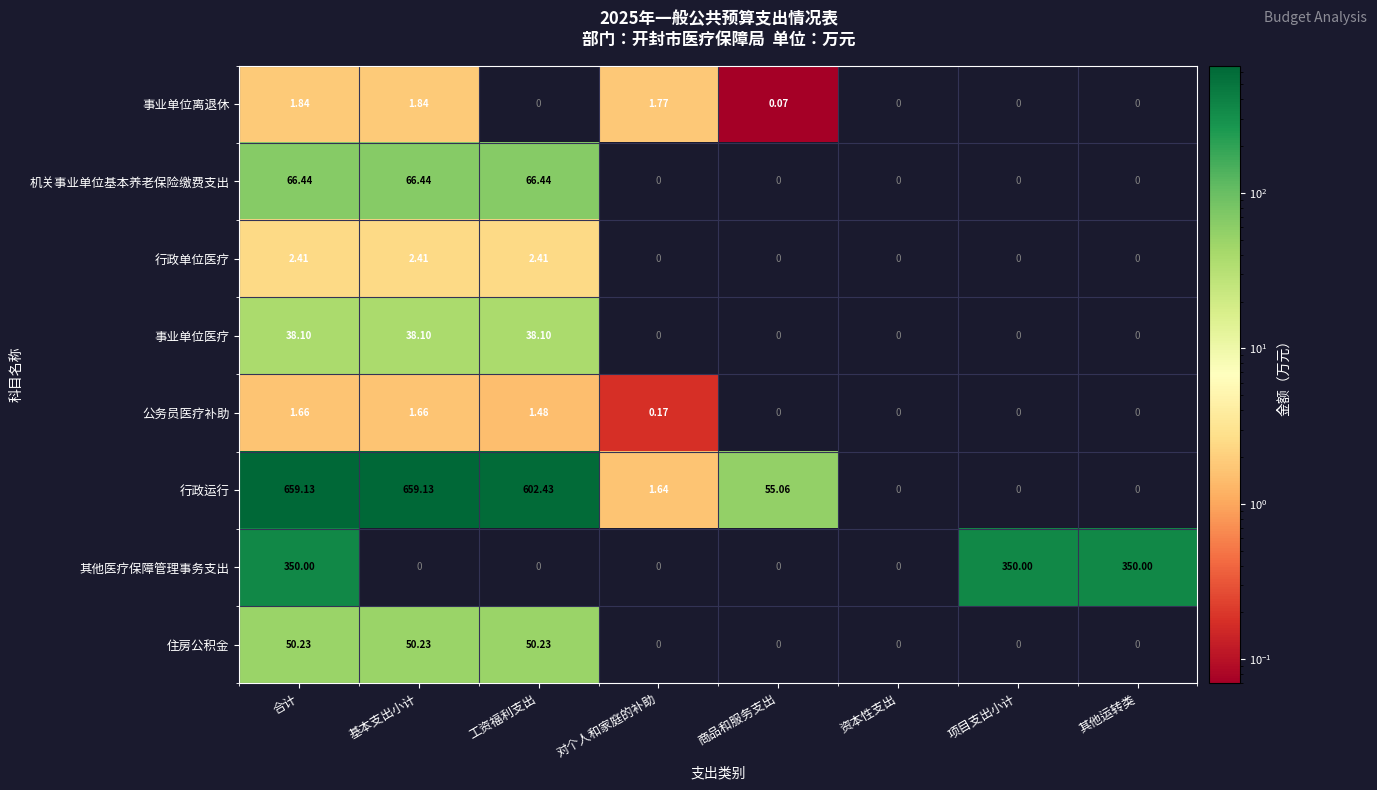

What is the maximum value shown in the chart?

659.1